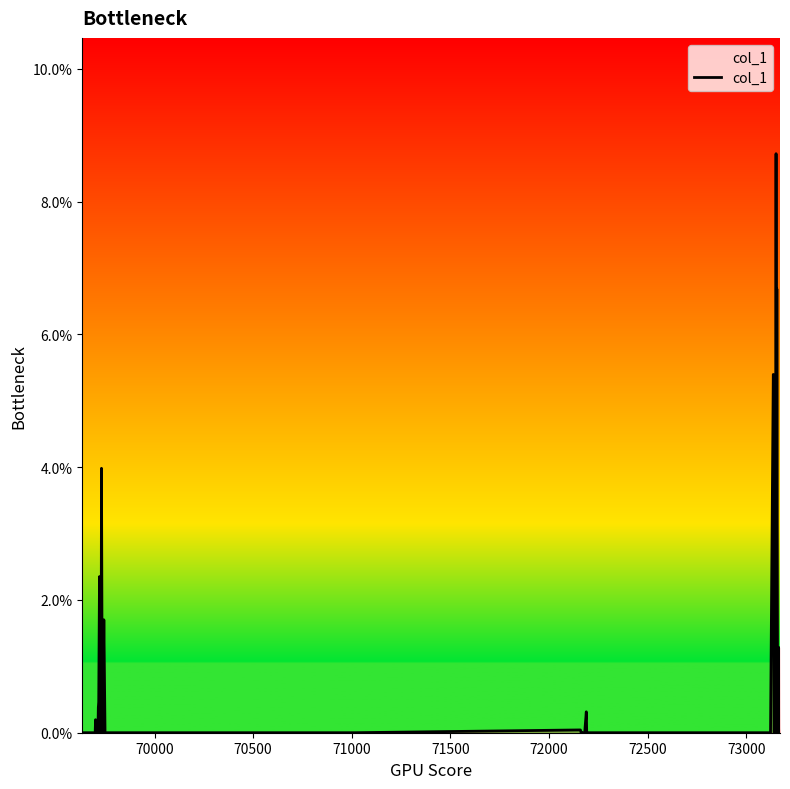

What is the difference between the maximum and minimum values?

8.7